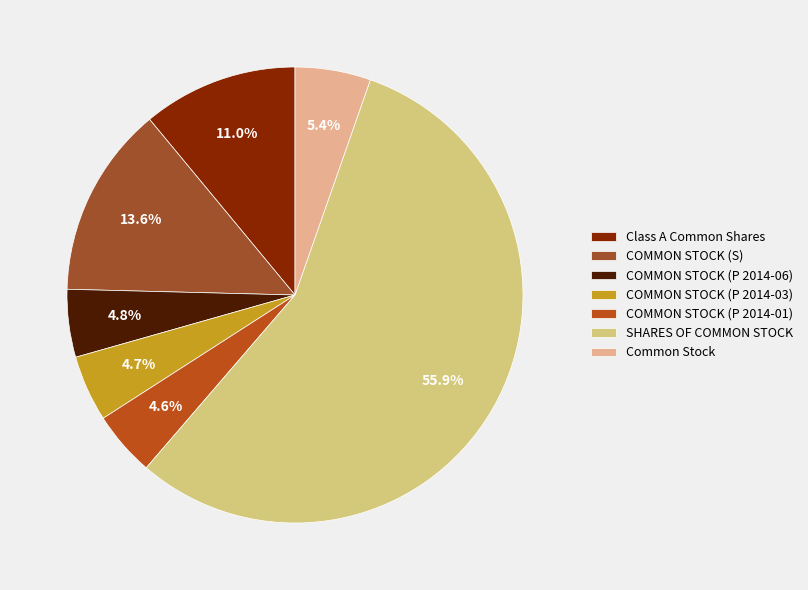

Between COMMON STOCK (P 2014-01) and Class A Common Shares, which is larger?

Class A Common Shares